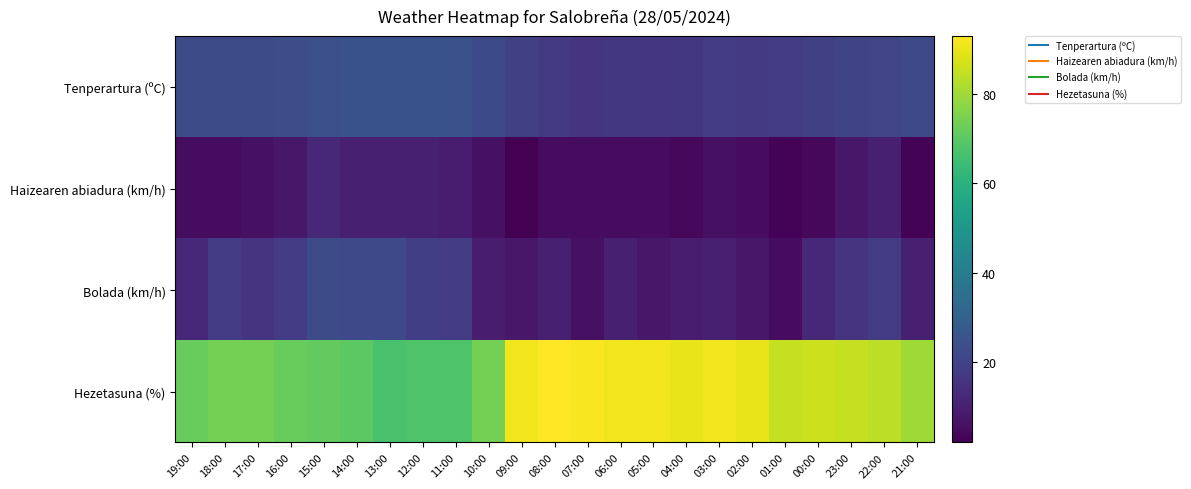

Reading left to right, list all the values displayed in this chart.

Tenperartura (ºC): 19:00=23.3	18:00=23.1	17:00=23.2	16:00=23.6	15:00=24.1	14:00=24.9	13:00=25.1	12:00=24.8	11:00=24.4	10:00=22.5	09:00=19.1	08:00=17.3	07:00=16.0	06:00=16.9	05:00=16.5	04:00=16.9	03:00=17.8	02:00=17.5	01:00=17.7	00:00=19.3	23:00=20.6	22:00=21.1	21:00=22.2
Haizearen abiadura (km/h): 19:00=5.0	18:00=5.0	17:00=6.0	16:00=8.0	15:00=12.0	14:00=10.0	13:00=10.0	12:00=10.0	11:00=9.0	10:00=6.0	09:00=2.0	08:00=5.0	07:00=5.0	06:00=5.0	05:00=5.0	04:00=4.0	03:00=6.0	02:00=5.0	01:00=3.0	00:00=4.0	23:00=8.0	22:00=10.0	21:00=3.0
Bolada (km/h): 19:00=12.0	18:00=18.0	17:00=16.0	16:00=18.0	15:00=23.0	14:00=22.0	13:00=22.0	12:00=19.0	11:00=18.0	10:00=9.0	09:00=8.0	08:00=10.0	07:00=6.0	06:00=10.0	05:00=8.0	04:00=9.0	03:00=10.0	02:00=8.0	01:00=5.0	00:00=12.0	23:00=16.0	22:00=18.0	21:00=10.0
Hezetasuna (%): 19:00=72.0	18:00=74.0	17:00=74.0	16:00=72.0	15:00=71.0	14:00=70.0	13:00=67.0	12:00=68.0	11:00=68.0	10:00=74.0	09:00=91.0	08:00=93.0	07:00=92.0	06:00=91.0	05:00=91.0	04:00=90.0	03:00=91.0	02:00=90.0	01:00=85.0	00:00=86.0	23:00=85.0	22:00=84.0	21:00=80.0